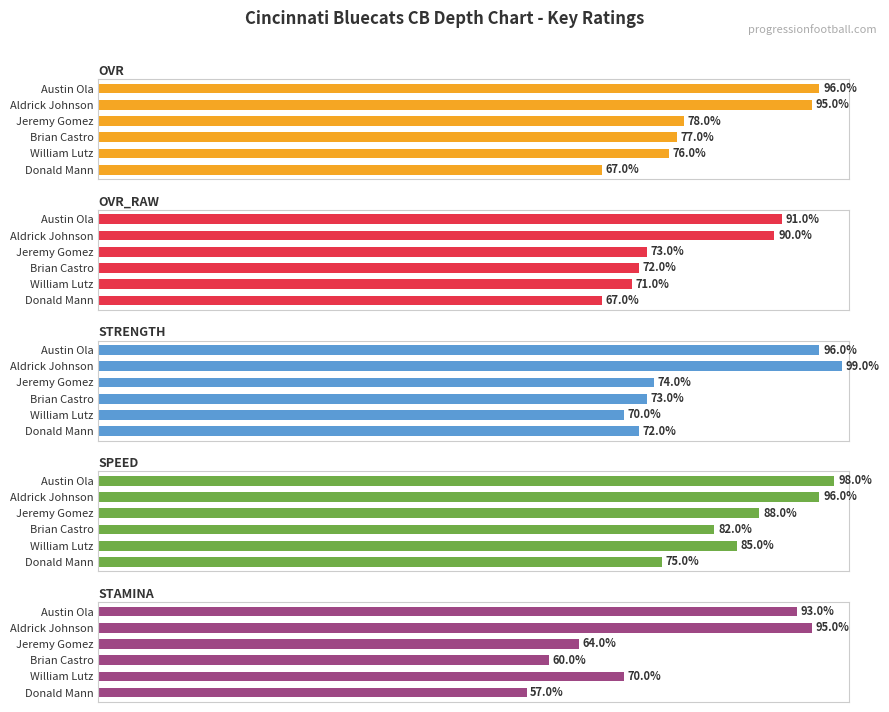

How many groups of bars are there?

6